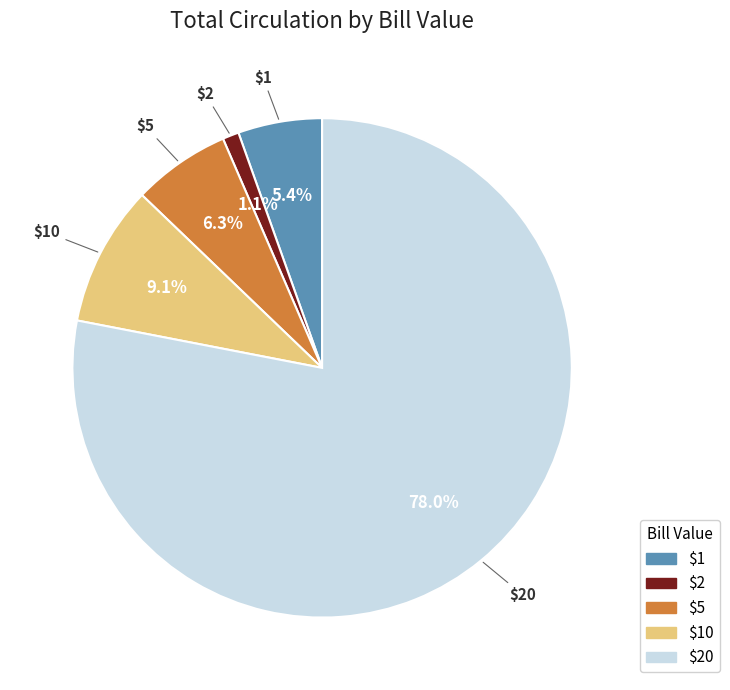

Does any single category account for the majority?

Yes